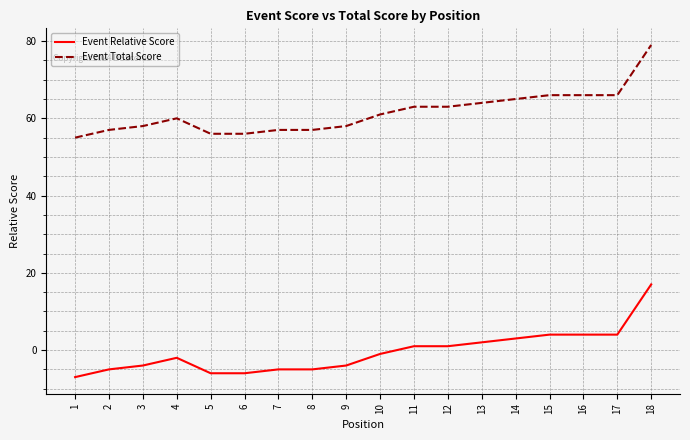

True or false: Event Total Score and Event Relative Score intersect in this chart.

False